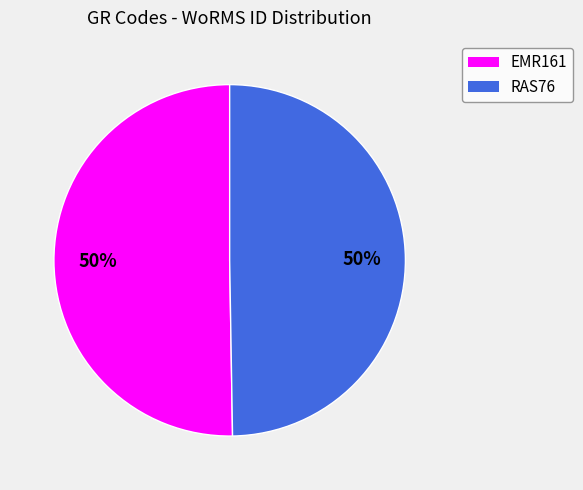

The EMR161 slice represents 50% of the pie. True or false?

True